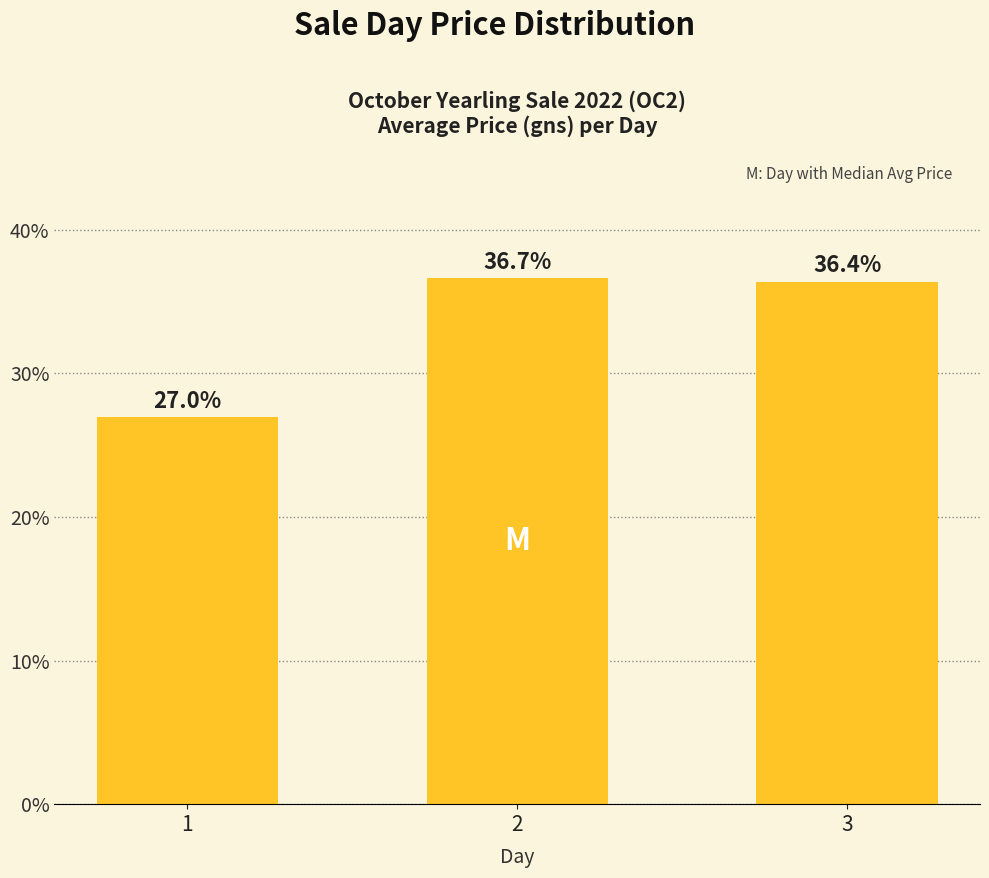

Where does the data first go above 36?

2